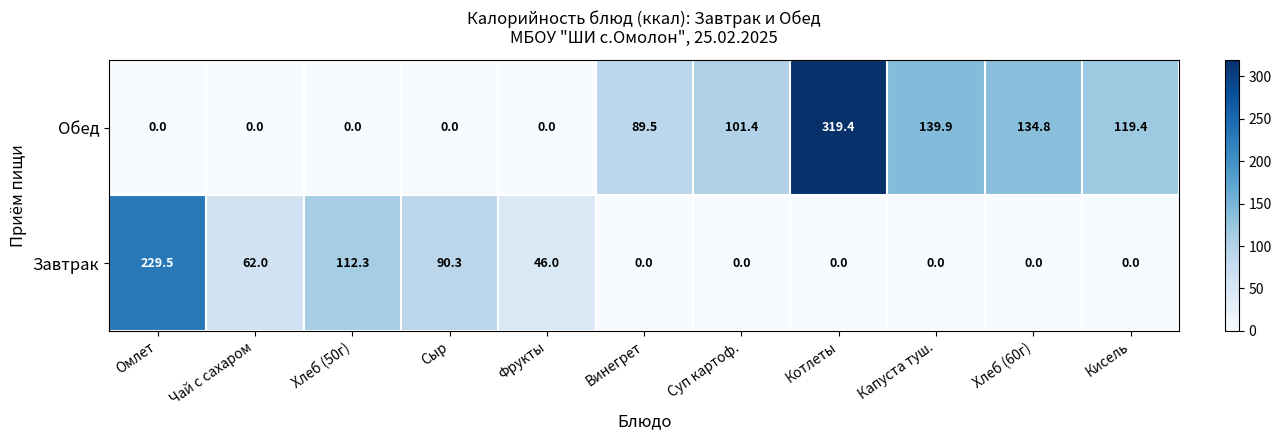

Reading left to right, what are all the values shown in this chart?

Обед: Омлет=0.0	Чай с сахаром=0.0	Хлеб (50г)=0.0	Сыр=0.0	Фрукты=0.0	Винегрет=89.5	Суп картоф.=101.4	Котлеты=319.4	Капуста туш.=139.9	Хлеб (60г)=134.8	Кисель=119.4
Завтрак: Омлет=229.5	Чай с сахаром=62.0	Хлеб (50г)=112.3	Сыр=90.3	Фрукты=46.0	Винегрет=0.0	Суп картоф.=0.0	Котлеты=0.0	Капуста туш.=0.0	Хлеб (60г)=0.0	Кисель=0.0